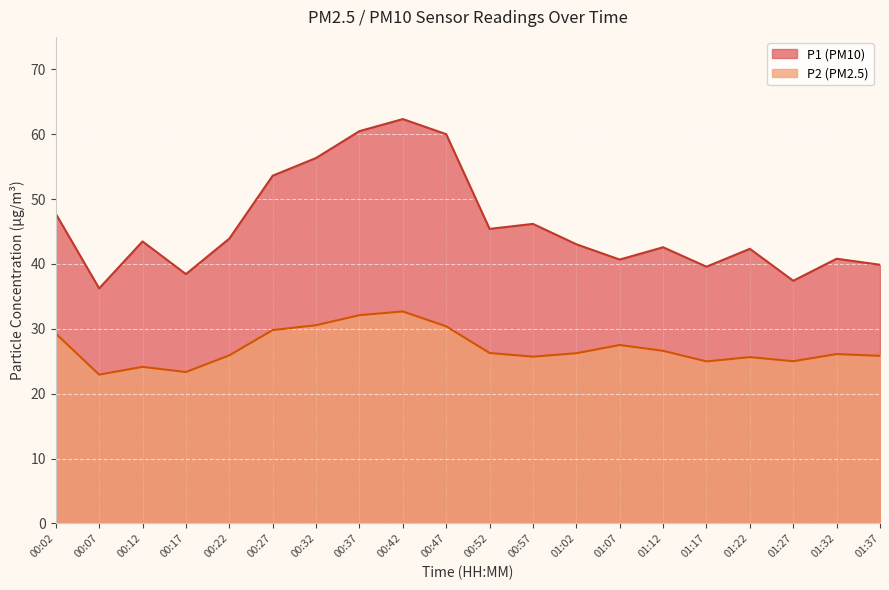

Is the value of P2 at 01:07 greater than the value of P1 at 01:07?

No